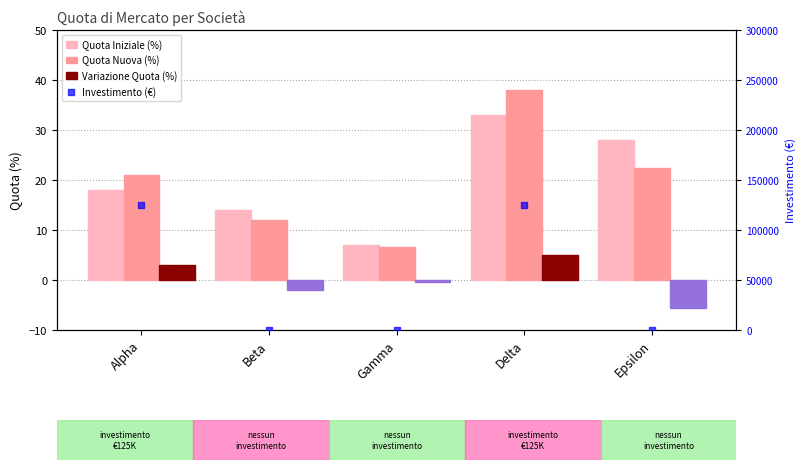

What is the total value across all series at Gamma?

13.1